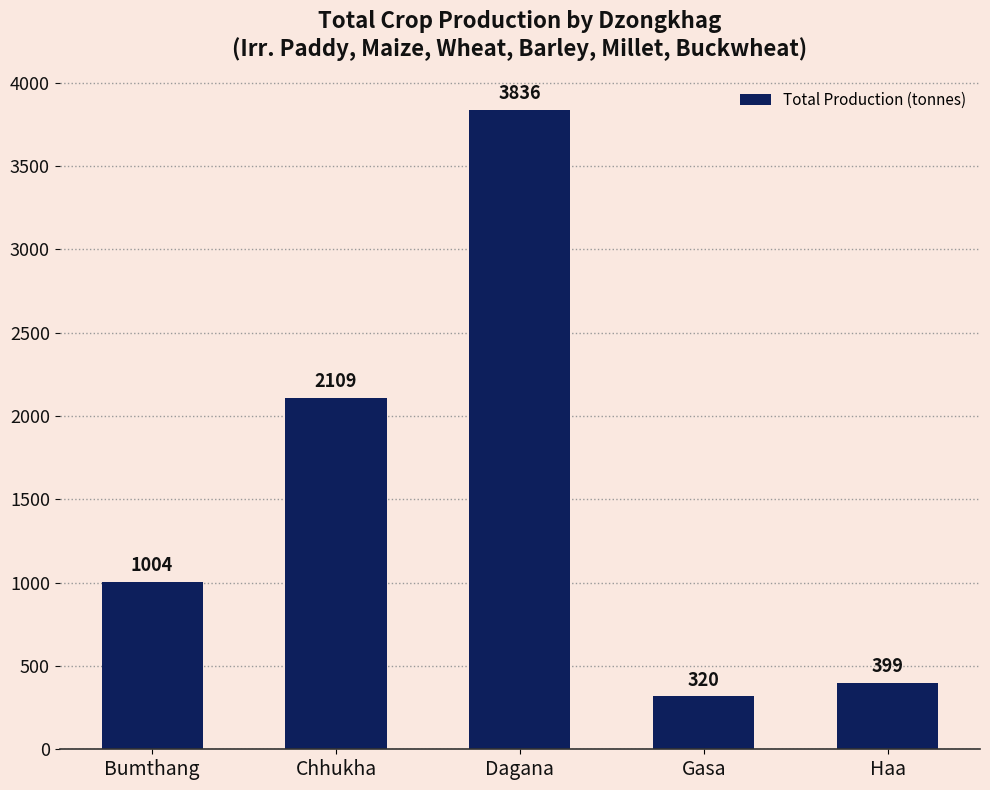

What is the difference between the second highest and second lowest values?

1709.3